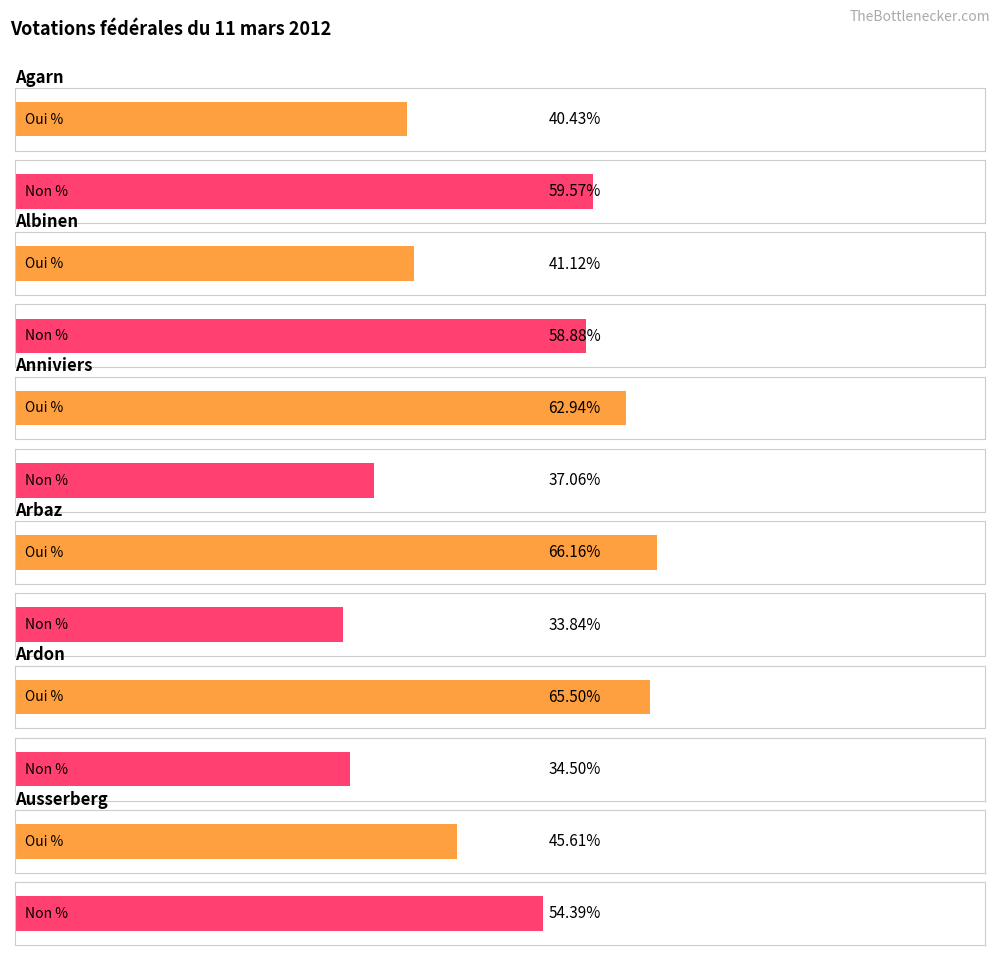

Which series has the largest range (max minus min)?

Oui %